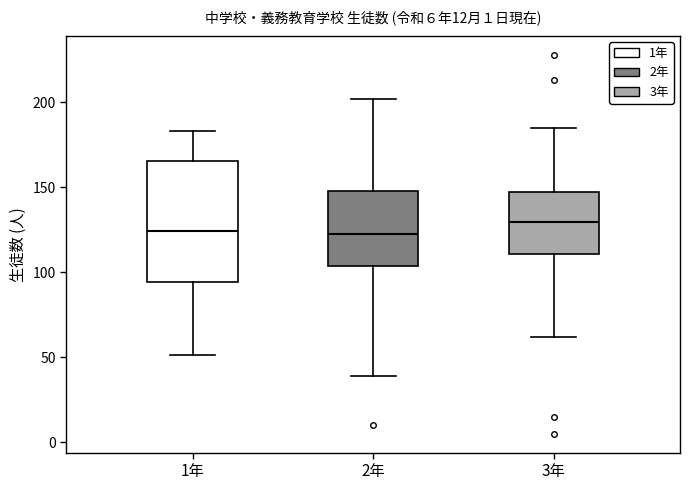

Reading left to right, read every box against the y-axis: the position of its median line, the range the box covers, and the ends of its whiskers. The values are not printed on the chart, so give them approximately, as read against the axis.

1年: median 125, box 95 to 165, whiskers 50 to 185
2年: median 125, box 105 to 150, whiskers 40 to 200
3年: median 130, box 110 to 150, whiskers 60 to 185